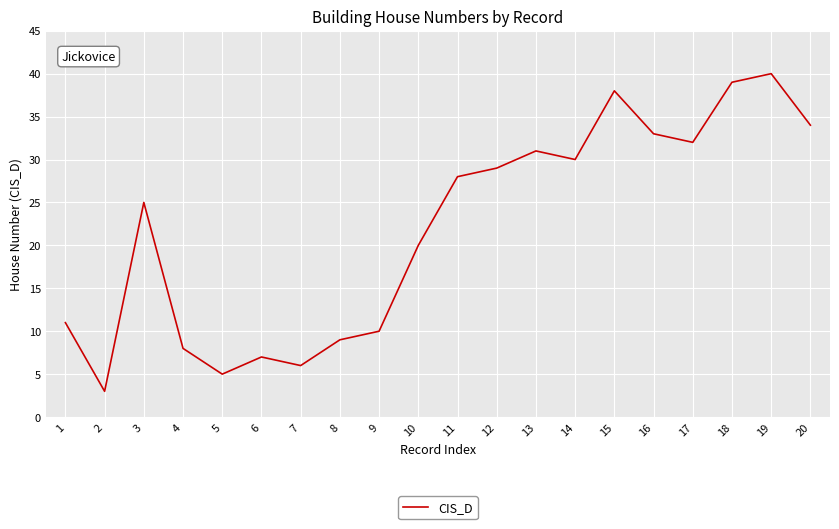

True or false: the data has more than 1 interior local peaks.

True